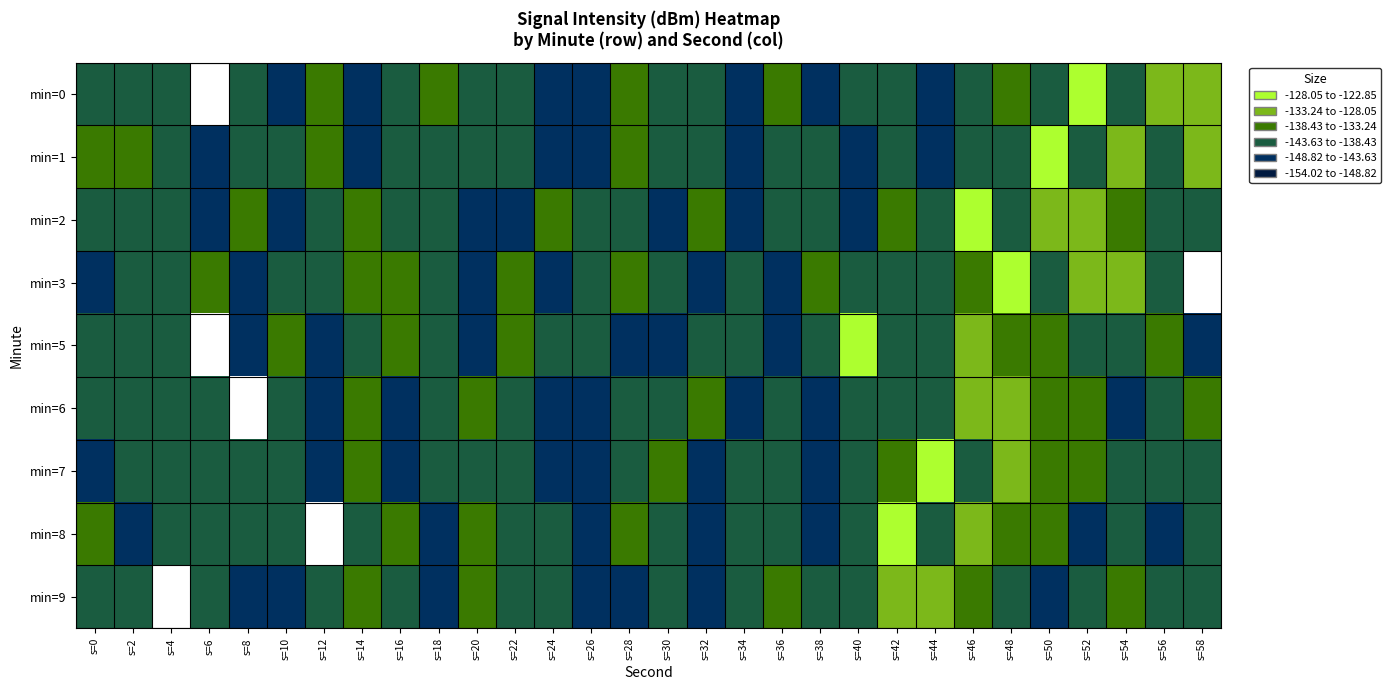

Between s=12 and s=44, which is larger?

s=44